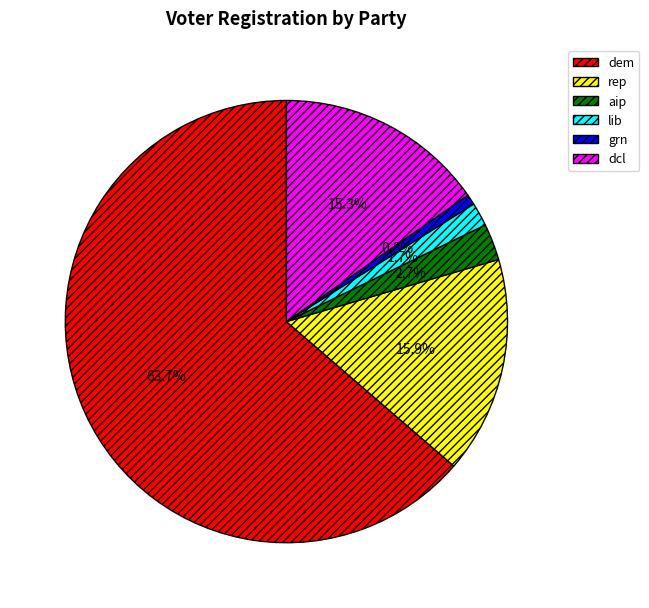

Is dem the majority of the pie?

Yes